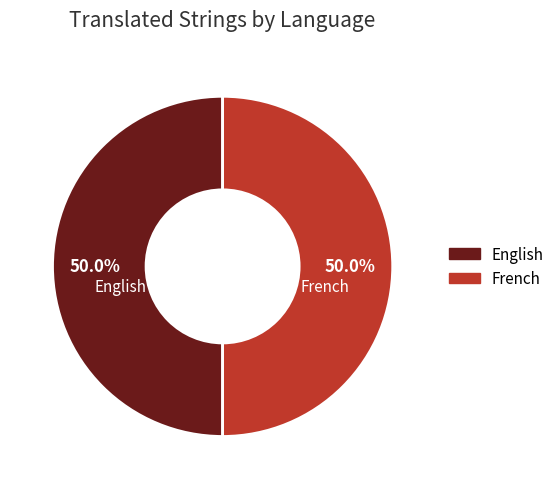

How much of the chart is everything except French?

50.0%